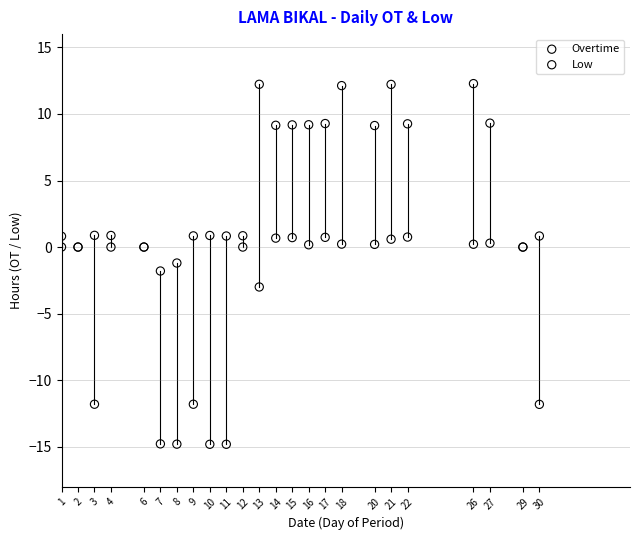

Which series has the largest Y range (max minus min)?

Low